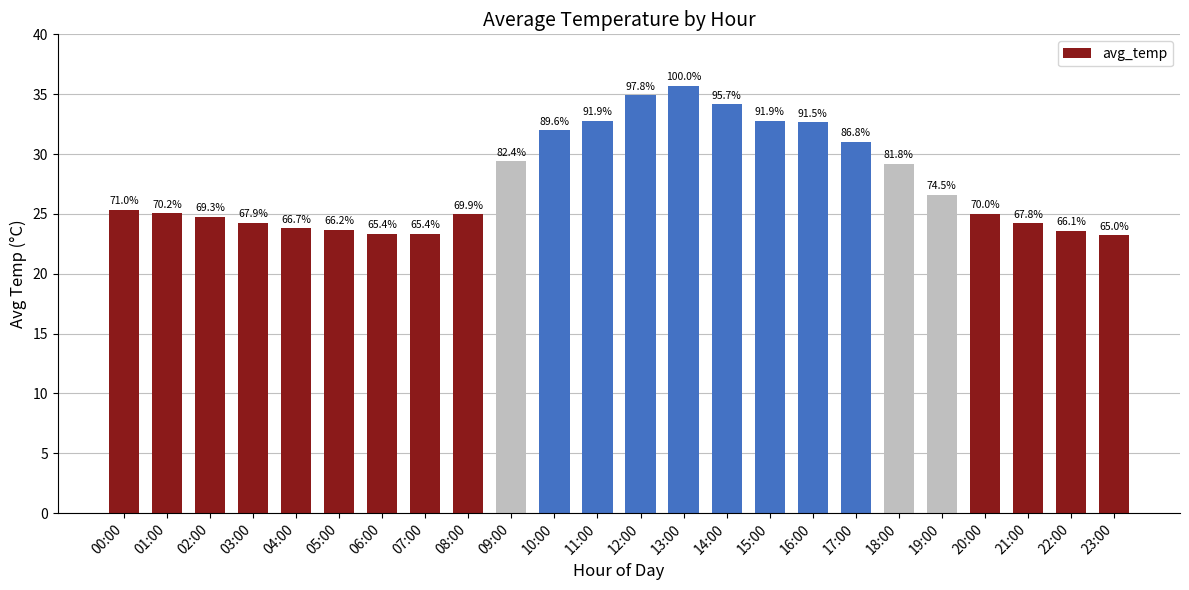

Reading left to right, extract all data points from this chart.

25.4	25.1	24.8	24.2	23.8	23.6	23.4	23.4	24.9	29.4	32.0	32.8	34.9	35.7	34.1	32.8	32.6	31.0	29.2	26.6	25.0	24.2	23.6	23.2